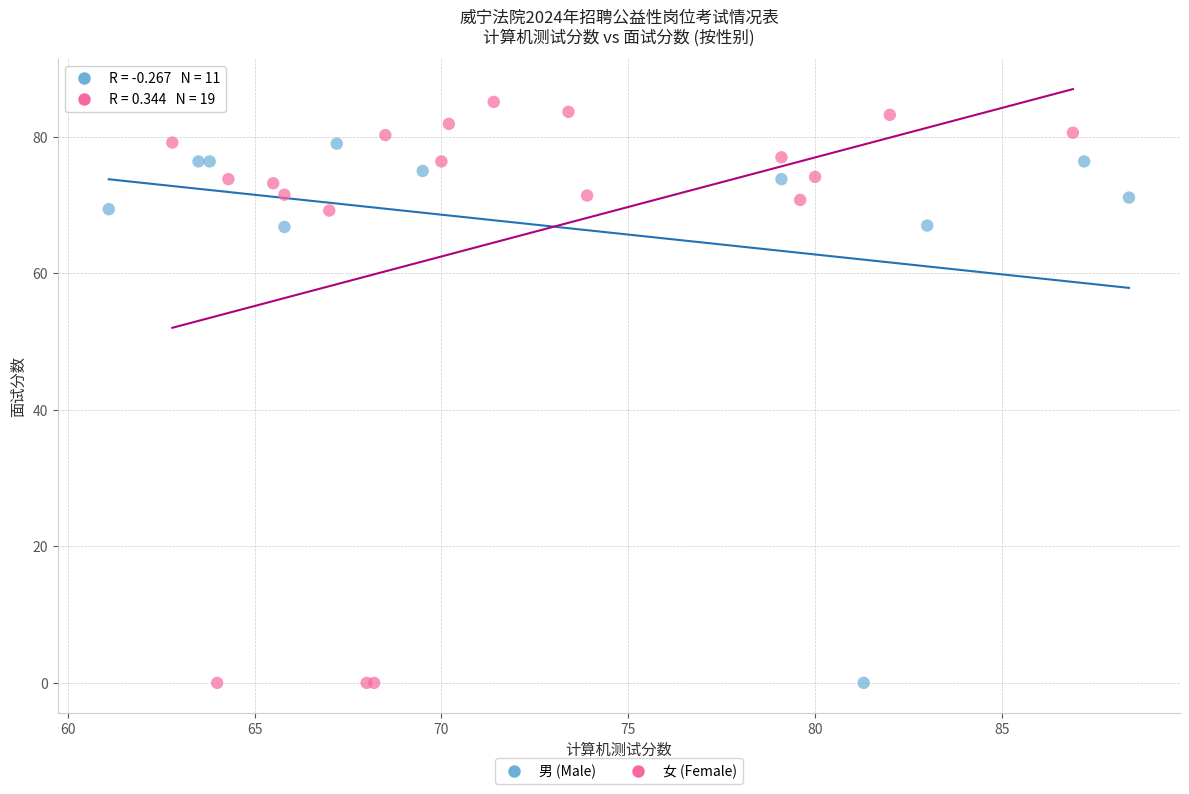

What are all the series names shown in the legend?

男 (Male), 女 (Female)